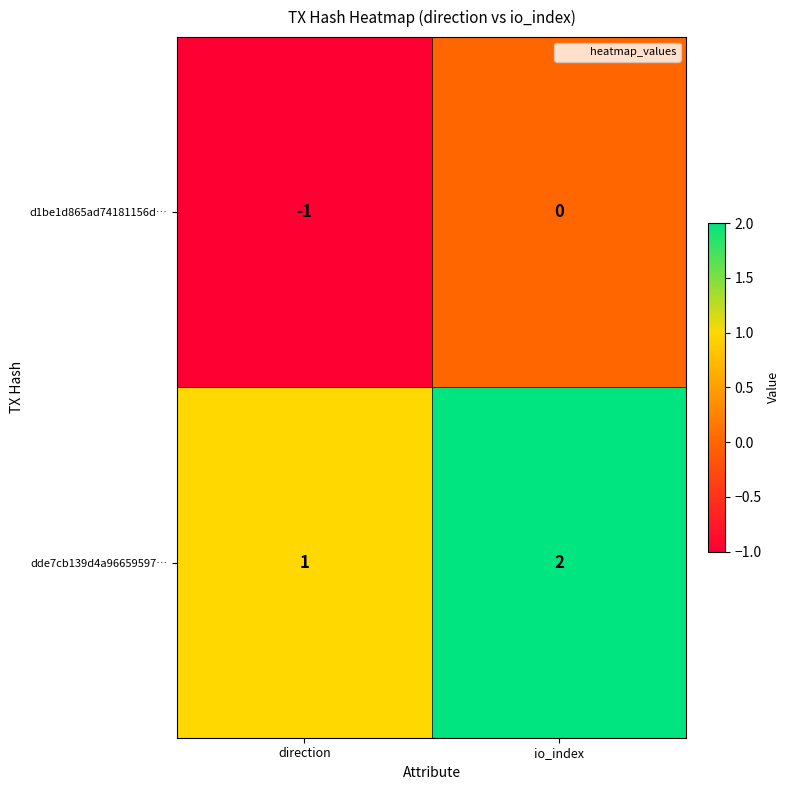

Which label corresponds to the smallest value in the chart?

direction